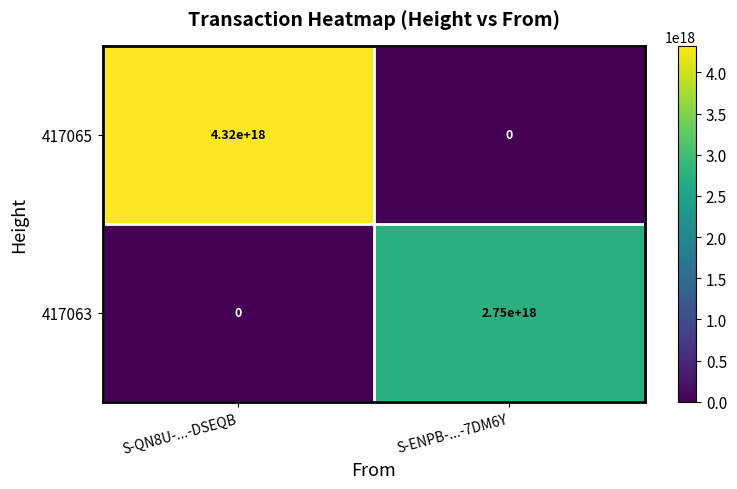

At which category is the sum across all series the highest?

S-QN8U-...-DSEQB